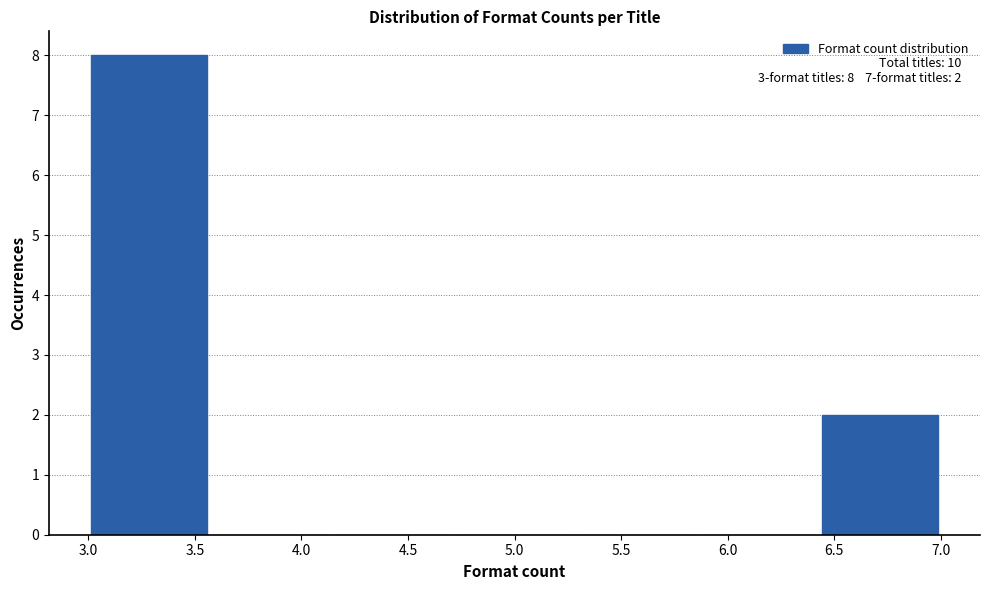

Which range on the x-axis has the tallest bar?

3.00 to 3.55